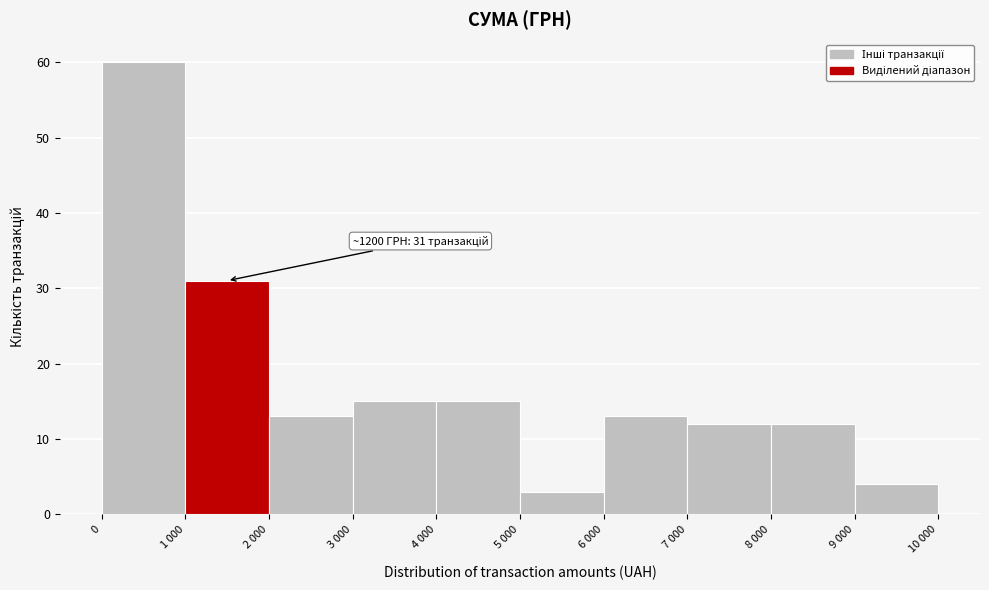

Reading left to right, what are all the values shown in this chart?

60	31	13	15	15	3	13	12	12	4